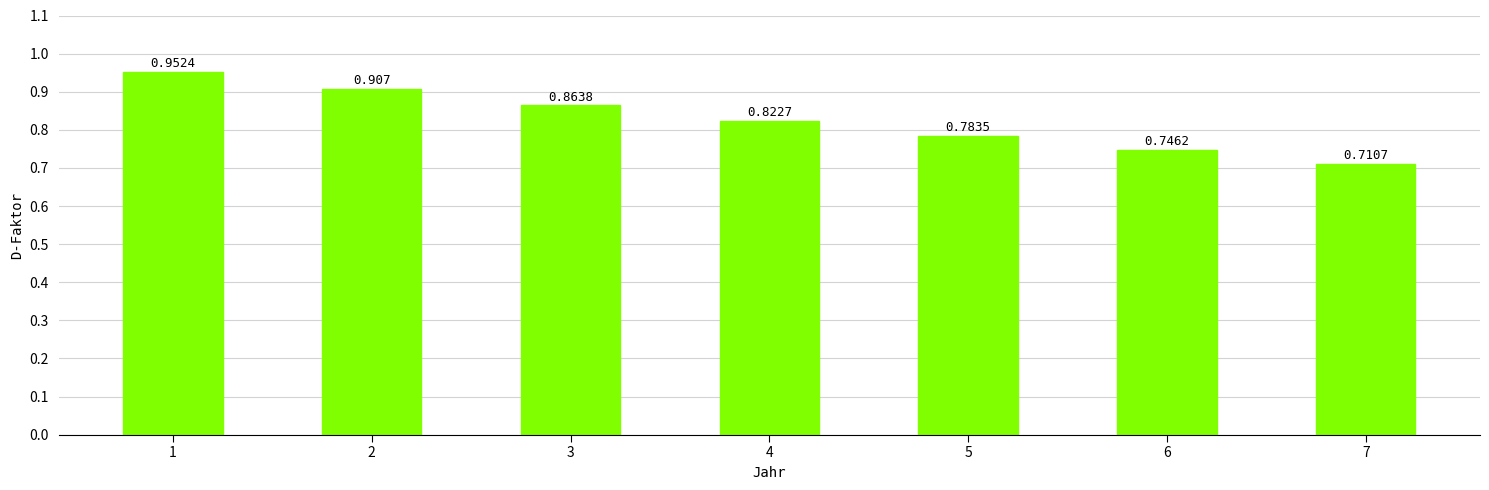

Count the number of data series in this chart.

1